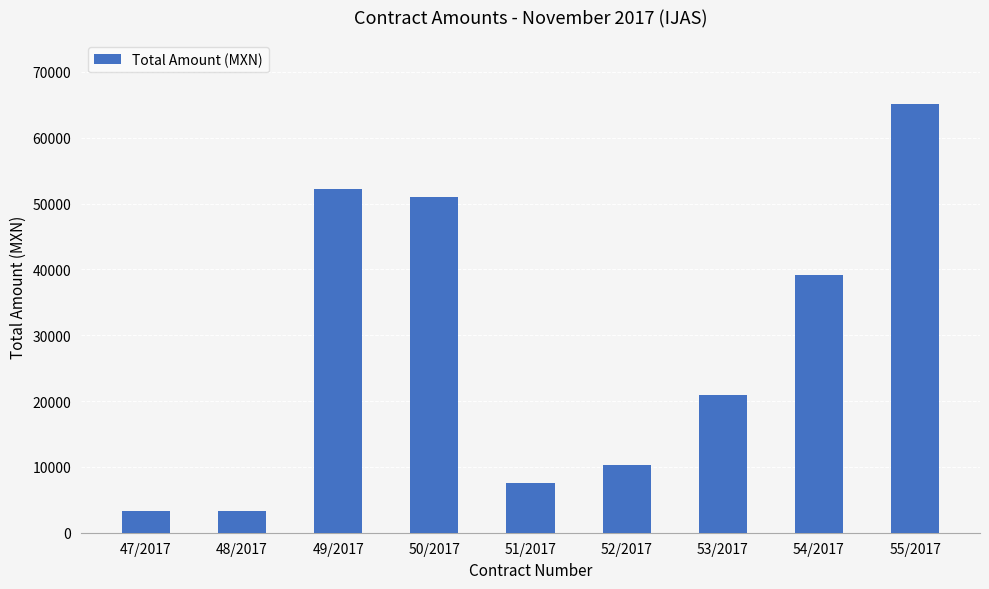

What is the ratio of the value at 53/2017 to the value at 48/2017?

6.3